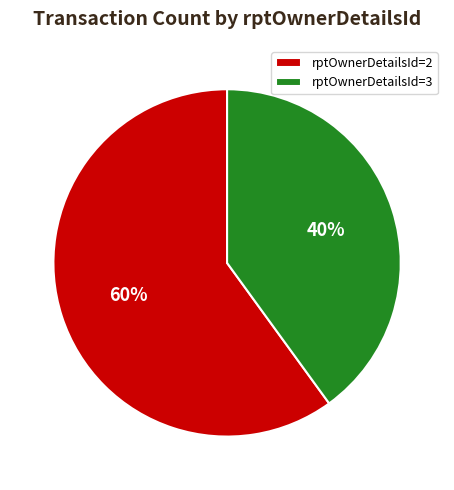

The rptOwnerDetailsId=2 slice represents 60% of the pie. True or false?

True